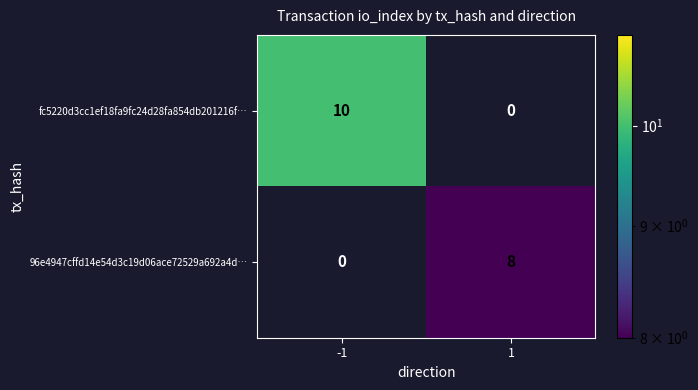

Is it true that fc5220d3cc1ef18fa9fc24d28fa854db201216f… equals 6 at -1?

False